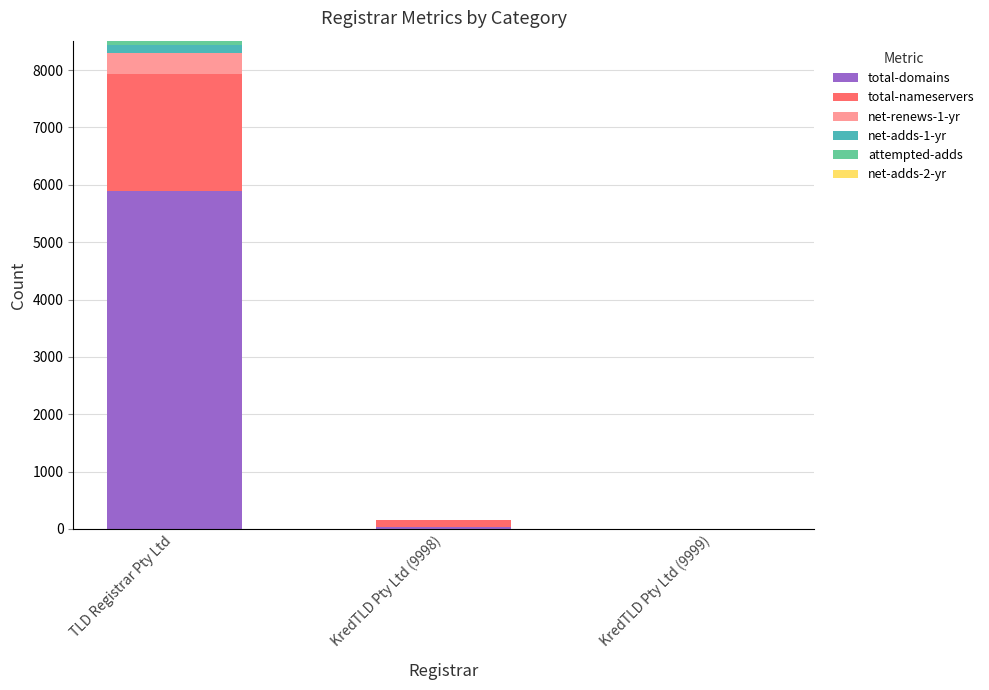

Which category has the highest value in the total-domains series?

TLD Registrar Pty Ltd